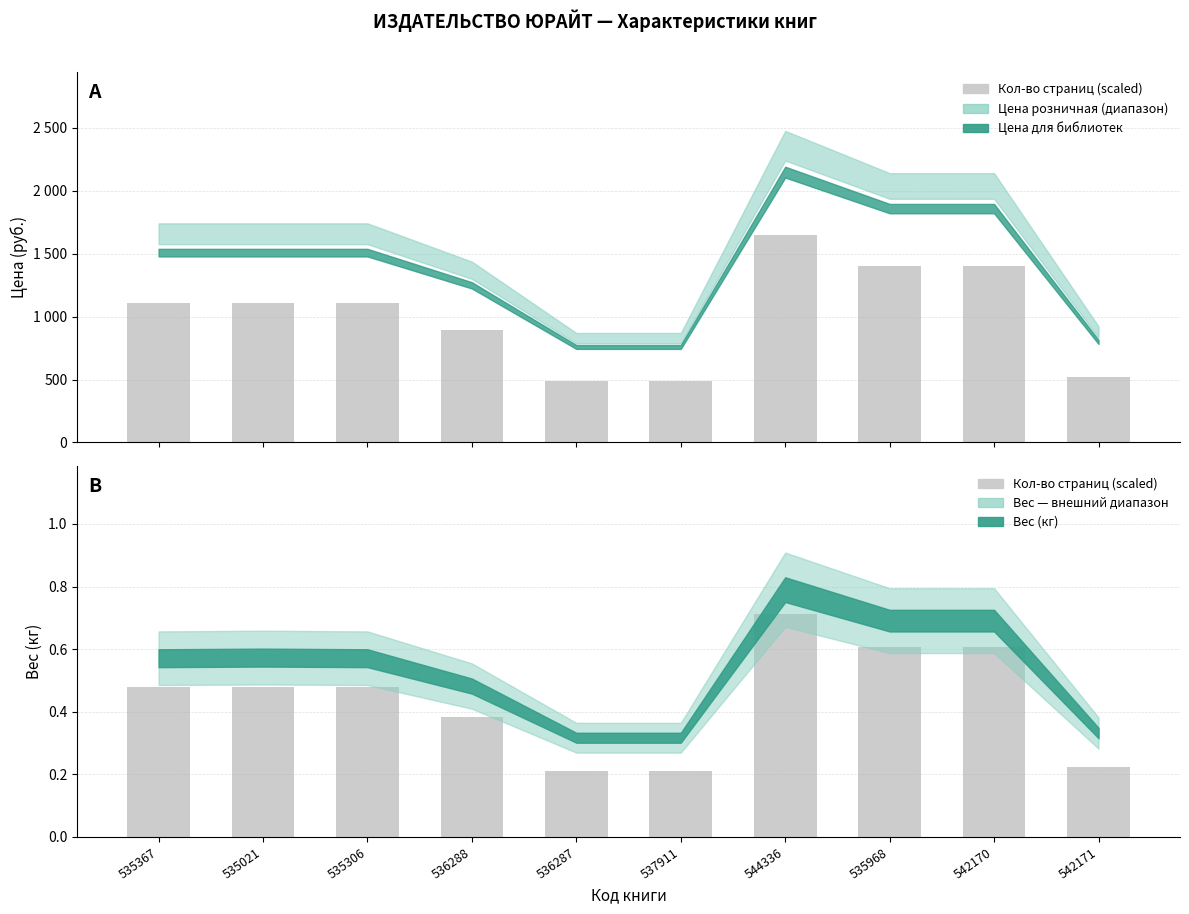

Reading left to right, extract all data points from this chart.

535367=0.5	535021=0.5	535306=0.5	536288=0.4	536287=0.2	537911=0.2	544336=0.7	535968=0.6	542170=0.6	542171=0.2